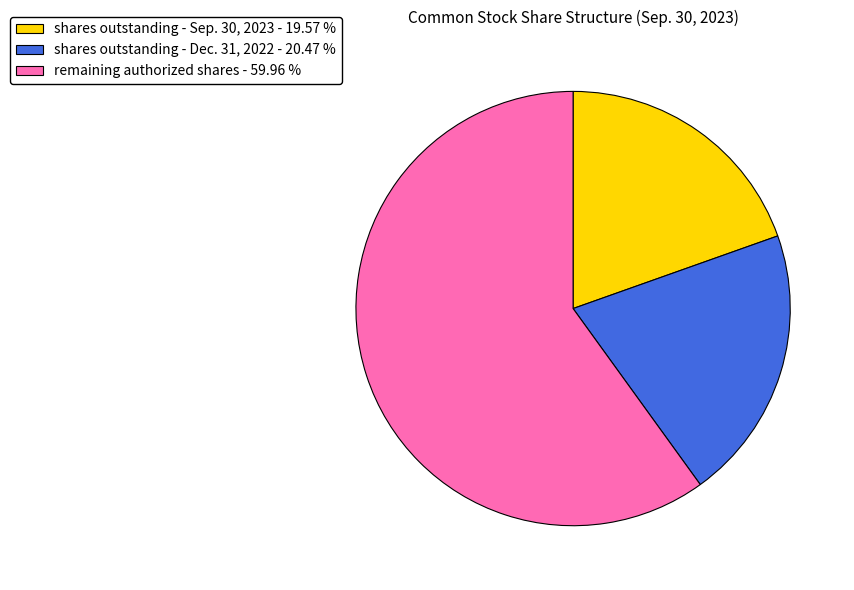

Is there any slice that represents more than half of the pie?

Yes